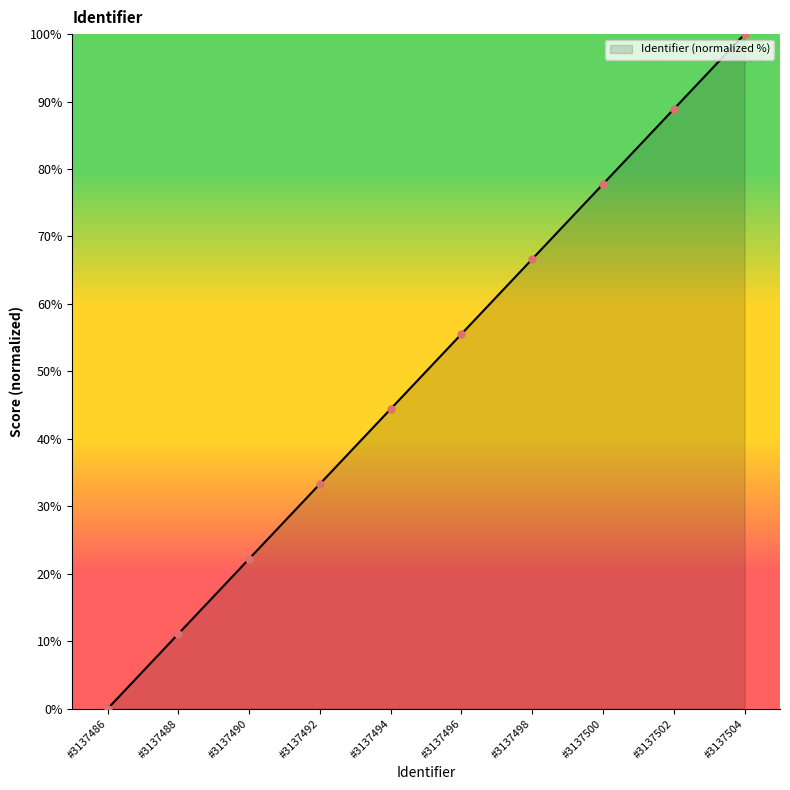

List the labels in order of value, smallest first.

#3137486, #3137488, #3137490, #3137492, #3137494, #3137496, #3137498, #3137500, #3137502, #3137504